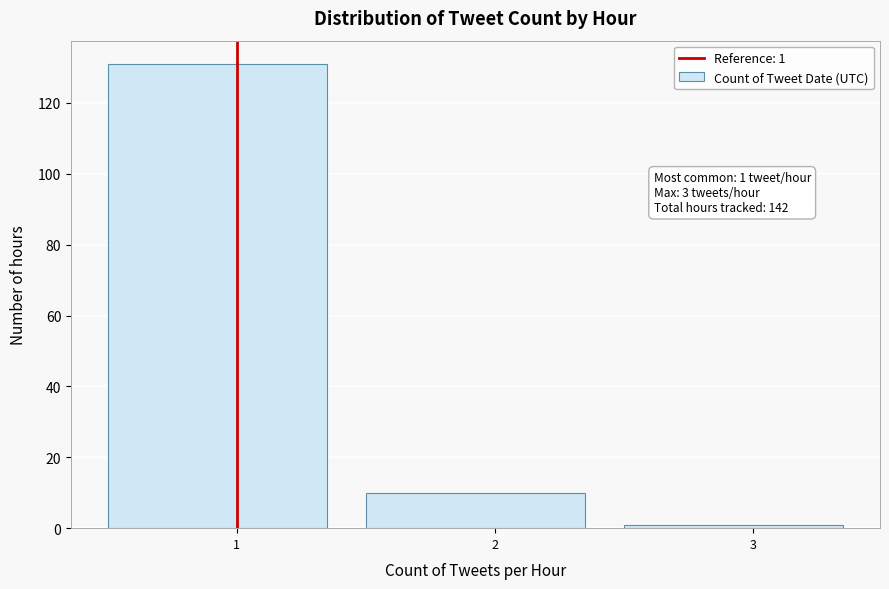

Reading left to right, list all the values displayed in this chart.

1=131	2=10	3=1